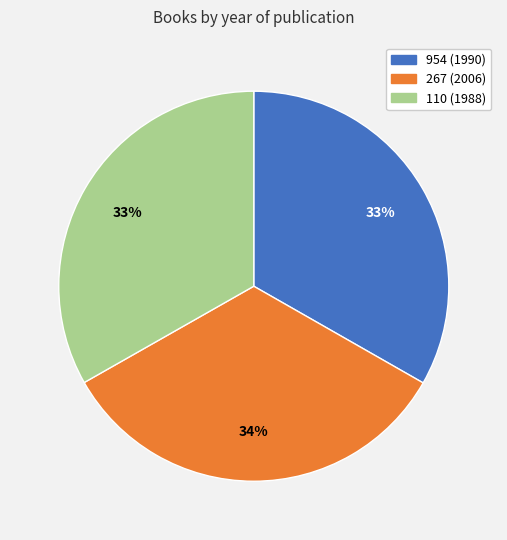

What is the ratio of the value at 954 to the value at 110?

1.0